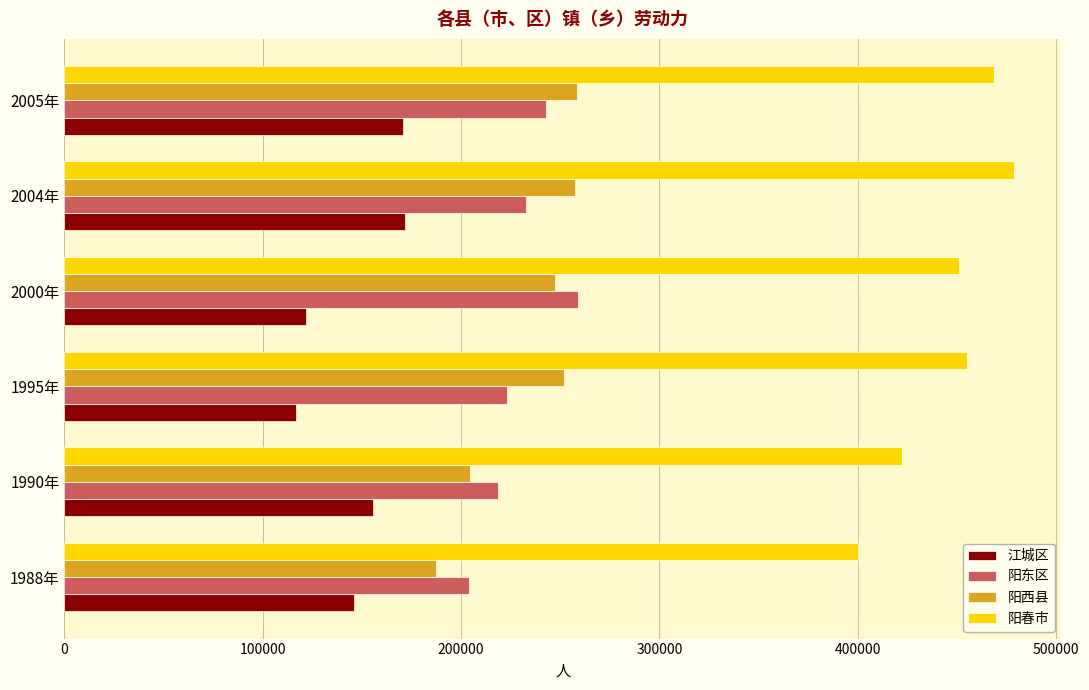

Rank the categories by 阳春市 value from highest to lowest.

2004年, 2005年, 1995年, 2000年, 1990年, 1988年